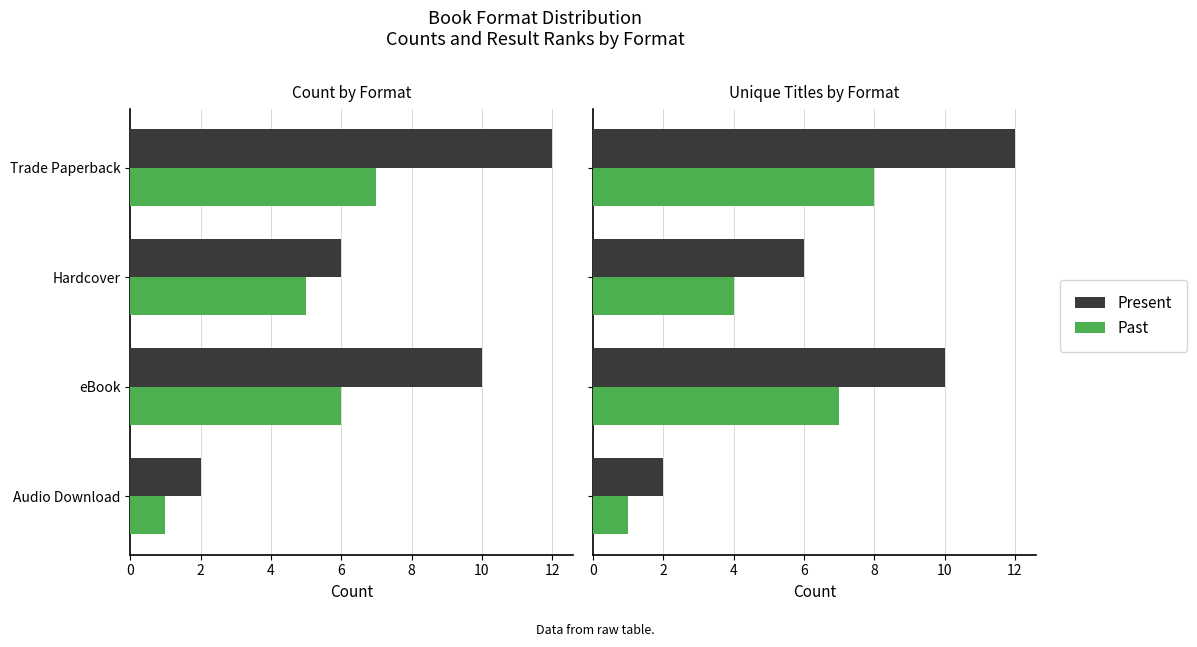

Reading right to left, transcribe all the data shown in this chart.

Present: 2	10	6	12
Past: 1	7	4	8